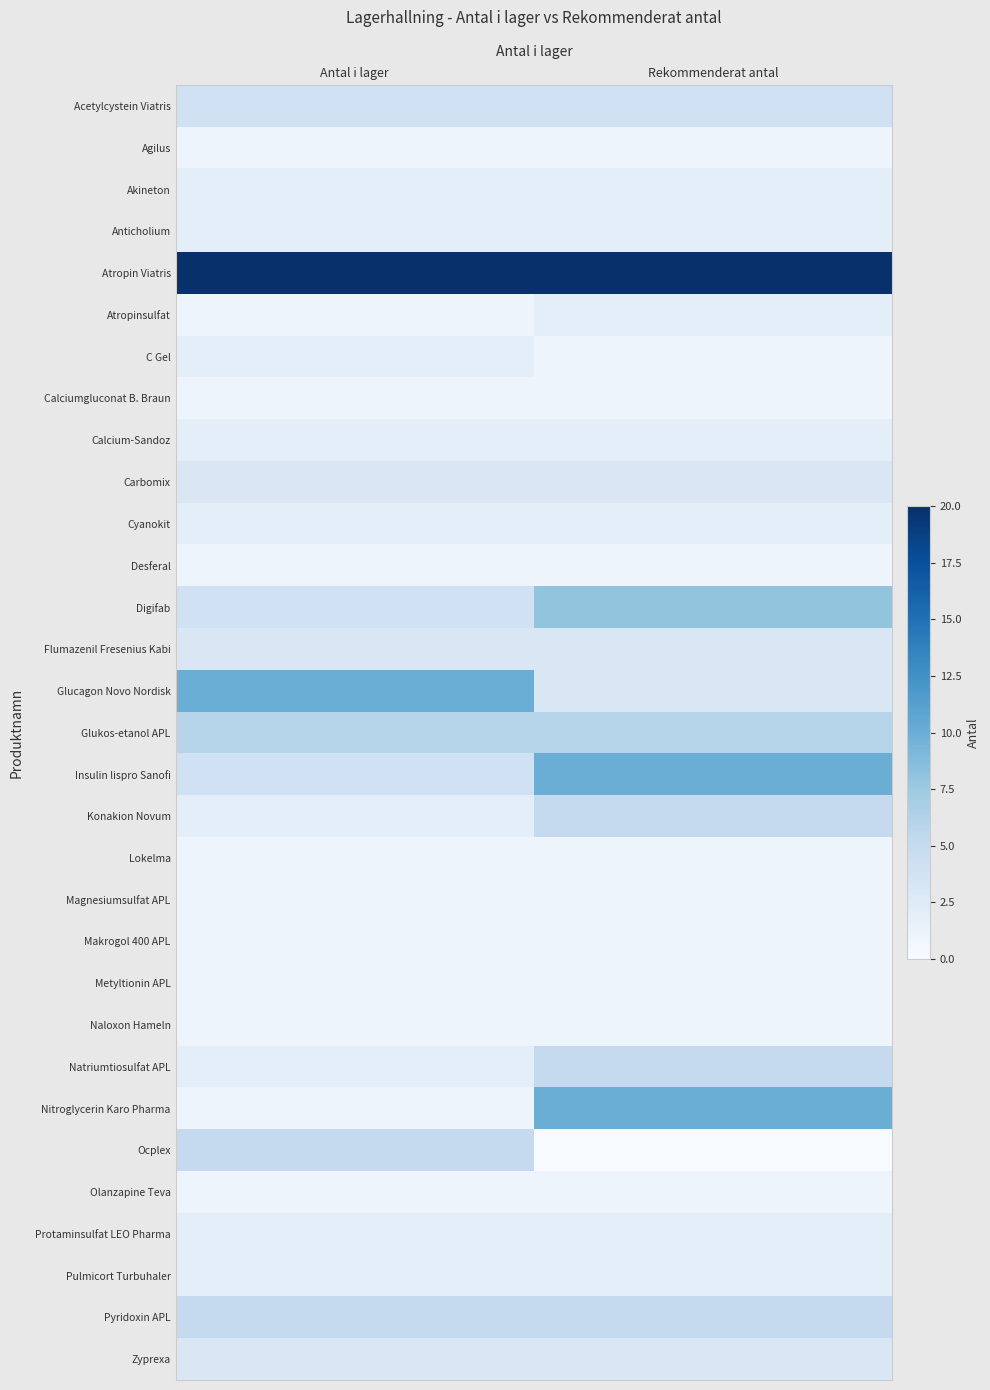

Reading left to right, extract all data points from this chart.

Acetylcystein Viatris: Antal i lager=4	Rekommenderat antal=4
Agilus: Antal i lager=1	Rekommenderat antal=1
Akineton: Antal i lager=2	Rekommenderat antal=2
Anticholium: Antal i lager=2	Rekommenderat antal=2
Atropin Viatris: Antal i lager=20	Rekommenderat antal=20
Atropinsulfat: Antal i lager=1	Rekommenderat antal=2
C Gel: Antal i lager=2	Rekommenderat antal=1
Calciumgluconat B. Braun: Antal i lager=1	Rekommenderat antal=1
Calcium-Sandoz: Antal i lager=2	Rekommenderat antal=2
Carbomix: Antal i lager=3	Rekommenderat antal=3
Cyanokit: Antal i lager=2	Rekommenderat antal=2
Desferal: Antal i lager=1	Rekommenderat antal=1
Digifab: Antal i lager=4	Rekommenderat antal=8
Flumazenil Fresenius Kabi: Antal i lager=3	Rekommenderat antal=3
Glucagon Novo Nordisk: Antal i lager=10	Rekommenderat antal=3
Glukos-etanol APL: Antal i lager=6	Rekommenderat antal=6
Insulin lispro Sanofi: Antal i lager=4	Rekommenderat antal=10
Konakion Novum: Antal i lager=2	Rekommenderat antal=5
Lokelma: Antal i lager=1	Rekommenderat antal=1
Magnesiumsulfat APL: Antal i lager=1	Rekommenderat antal=1
Makrogol 400 APL: Antal i lager=1	Rekommenderat antal=1
Metyltionin APL: Antal i lager=1	Rekommenderat antal=1
Naloxon Hameln: Antal i lager=1	Rekommenderat antal=1
Natriumtiosulfat APL: Antal i lager=2	Rekommenderat antal=5
Nitroglycerin Karo Pharma: Antal i lager=1	Rekommenderat antal=10
Ocplex: Antal i lager=5	Rekommenderat antal=0
Olanzapine Teva: Antal i lager=1	Rekommenderat antal=1
Protaminsulfat LEO Pharma: Antal i lager=2	Rekommenderat antal=2
Pulmicort Turbuhaler: Antal i lager=2	Rekommenderat antal=2
Pyridoxin APL: Antal i lager=5	Rekommenderat antal=5
Zyprexa: Antal i lager=3	Rekommenderat antal=3